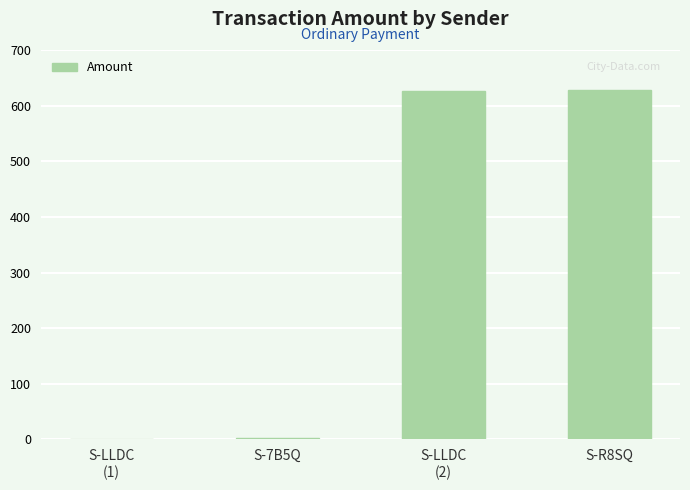

The value at S-7B5Q is 2.0. True or false?

True